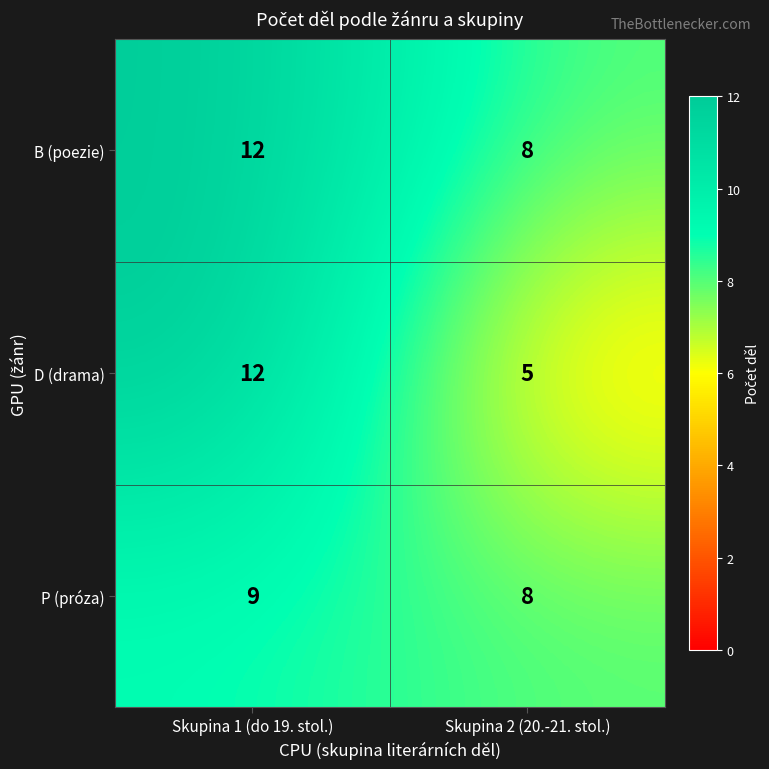

What is the total value across all series at Skupina 2 (20.-21. stol.)?

21